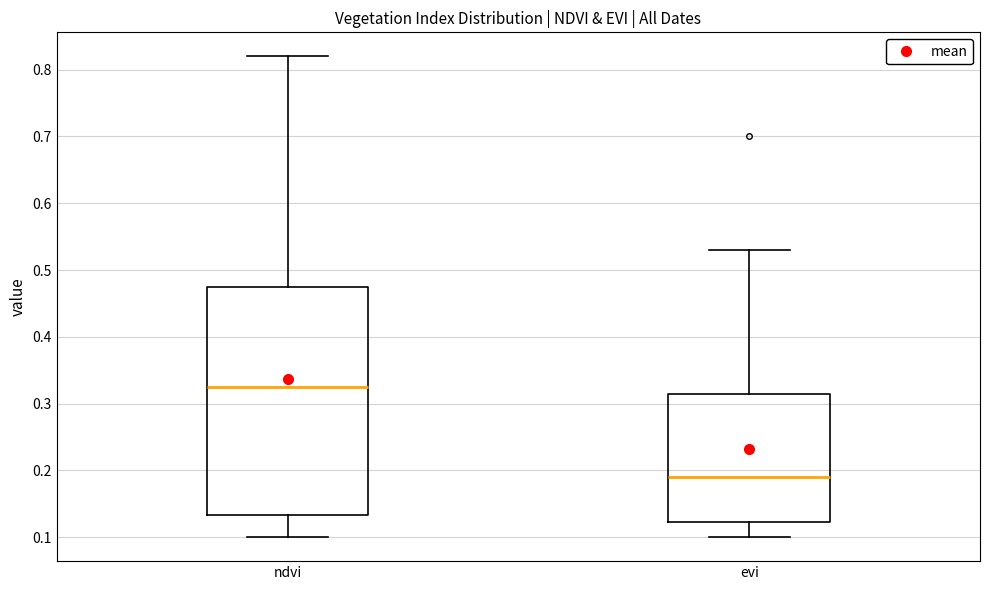

Which box is the tallest, from its lower edge to its upper edge?

ndvi